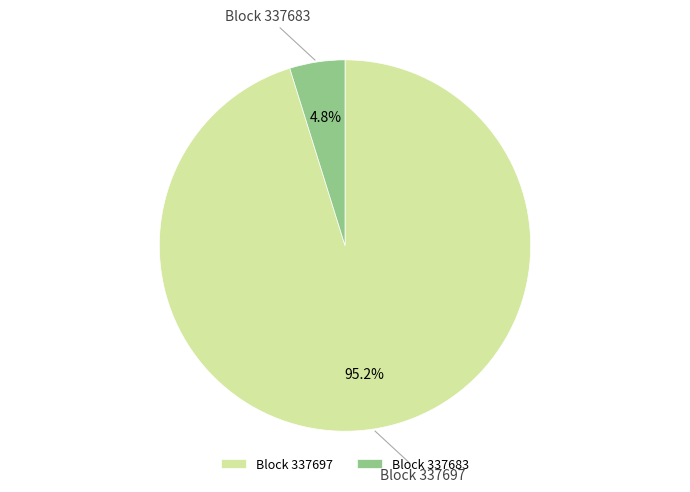

Combined, do Block 337697 and Block 337683 account for over 50%?

Yes